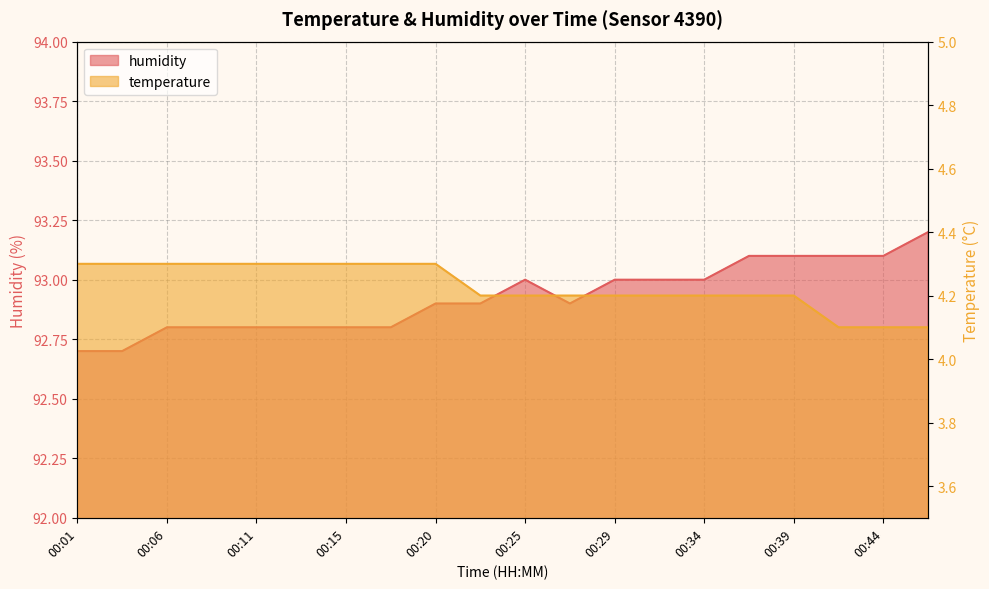

How many lines are shown in the chart?

2